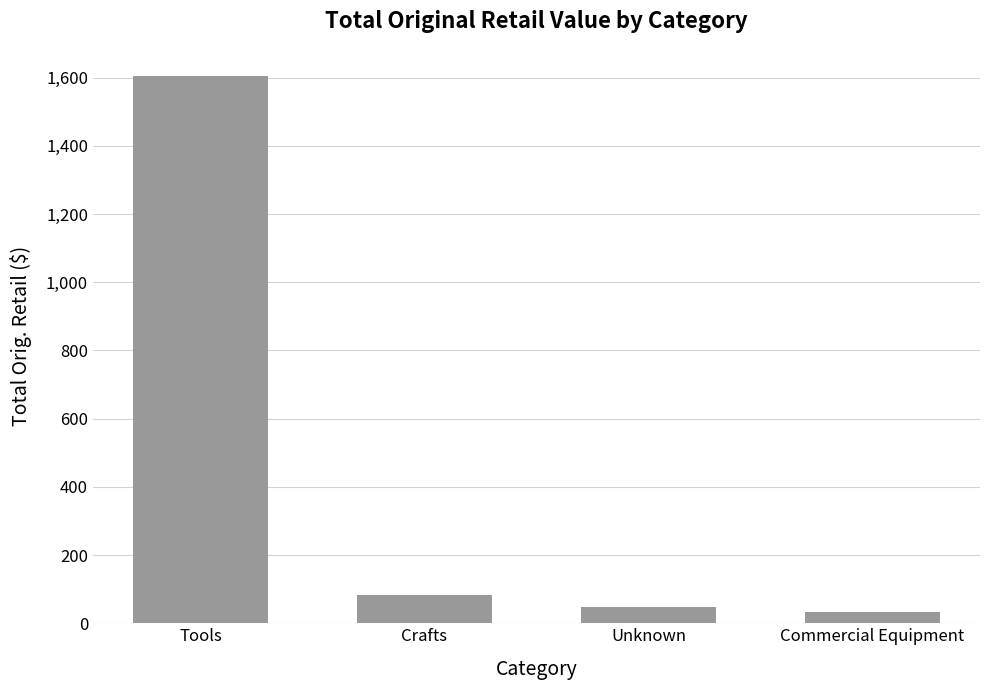

Which label corresponds to the smallest value in the chart?

Commercial Equipment